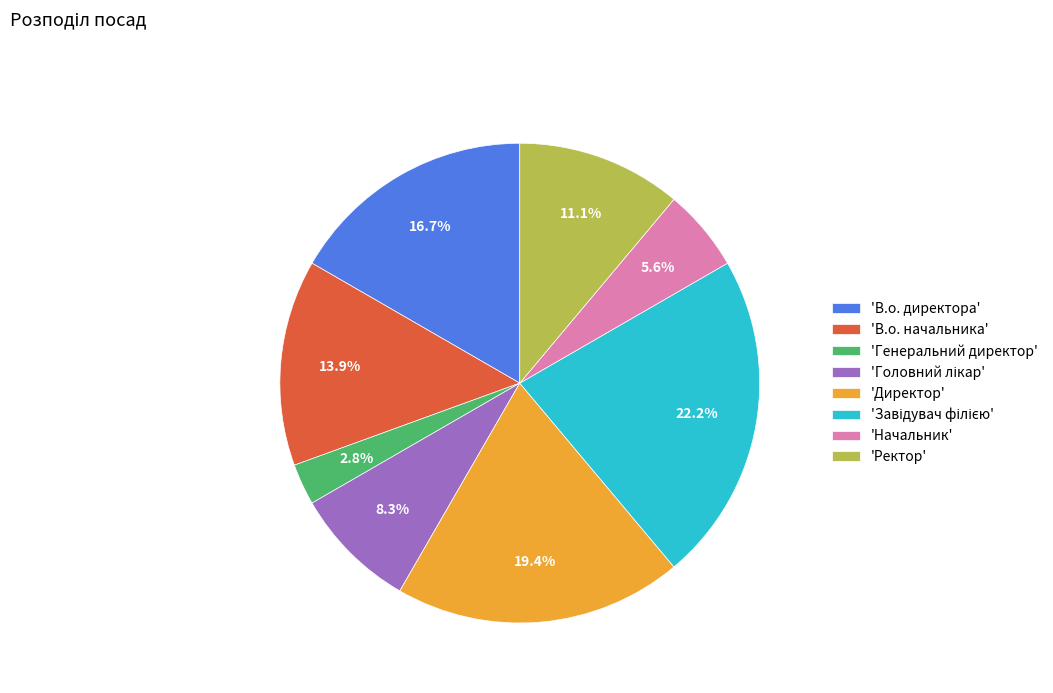

To the nearest percent, what is the average slice percentage?

12%